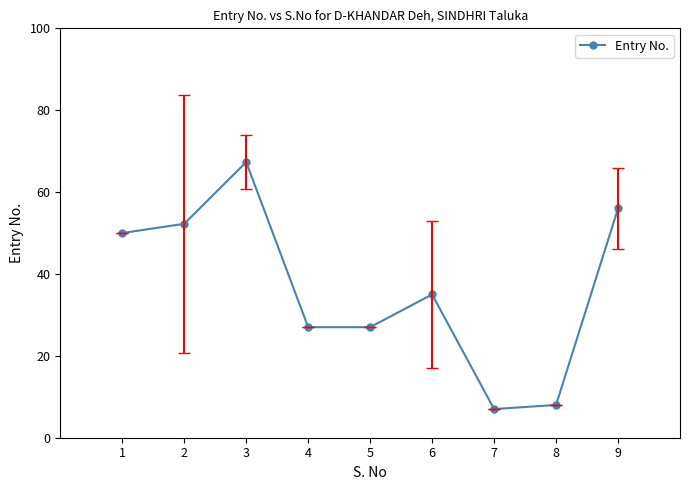

What is the ratio of the value at 1 to the value at 4?

1.9